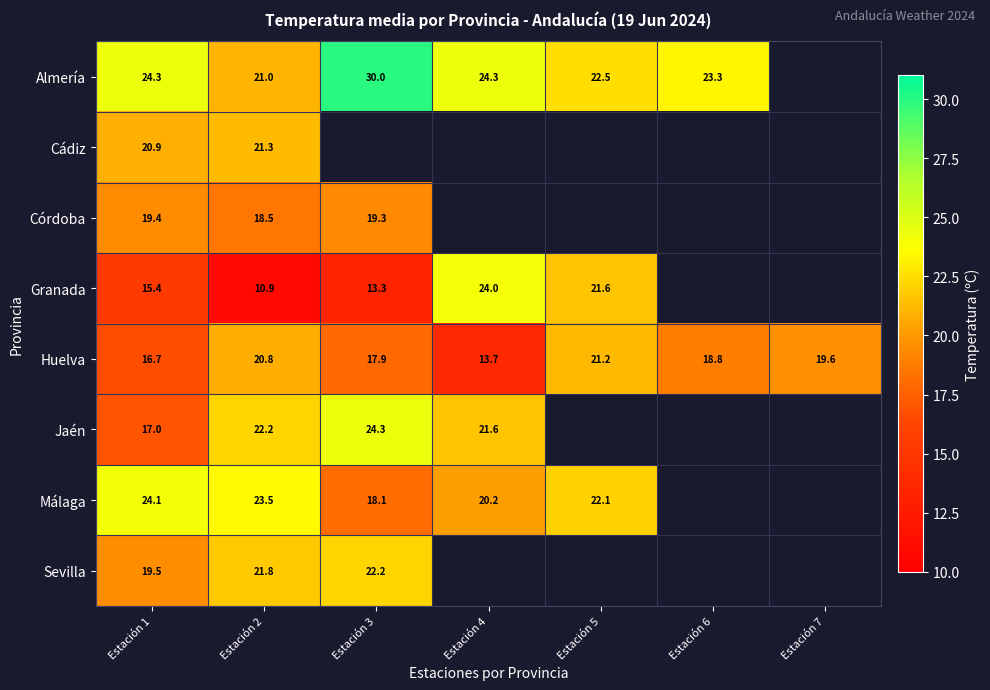

Rank the series at Estación 2 from lowest to highest value.

Granada, Córdoba, Huelva, Almería, Cádiz, Sevilla, Jaén, Málaga